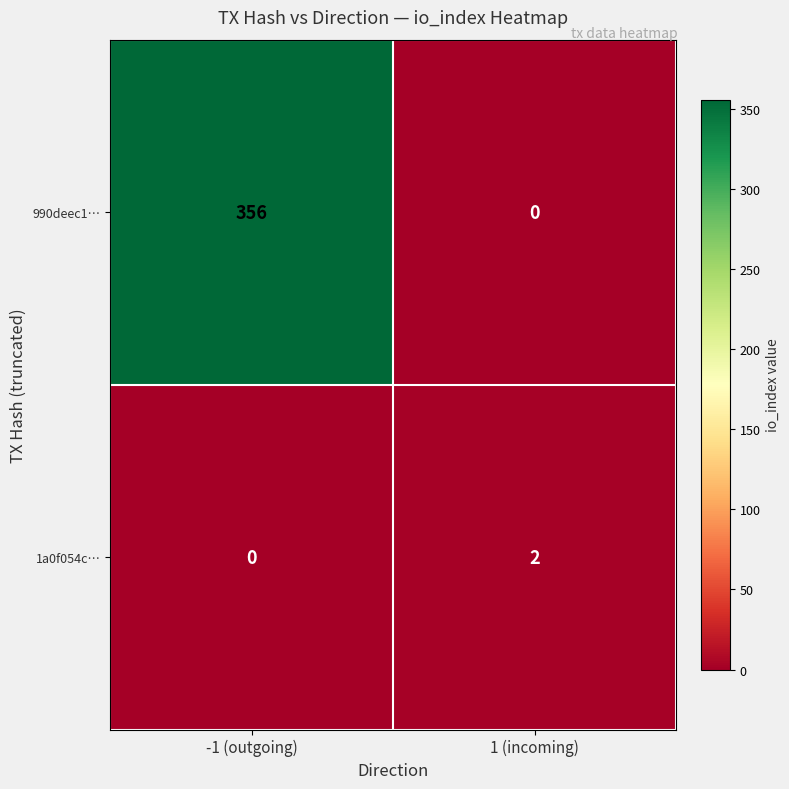

Reading left to right, extract all data points from this chart.

990deec1…: -1 (outgoing)=356	1 (incoming)=0
1a0f054c…: -1 (outgoing)=0	1 (incoming)=2